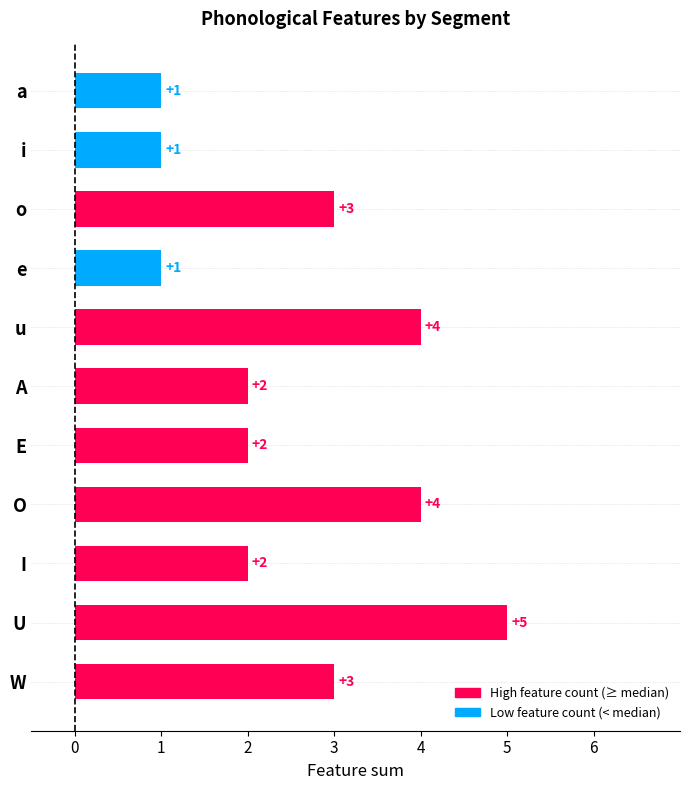

Does the chart contain stacked bars?

No